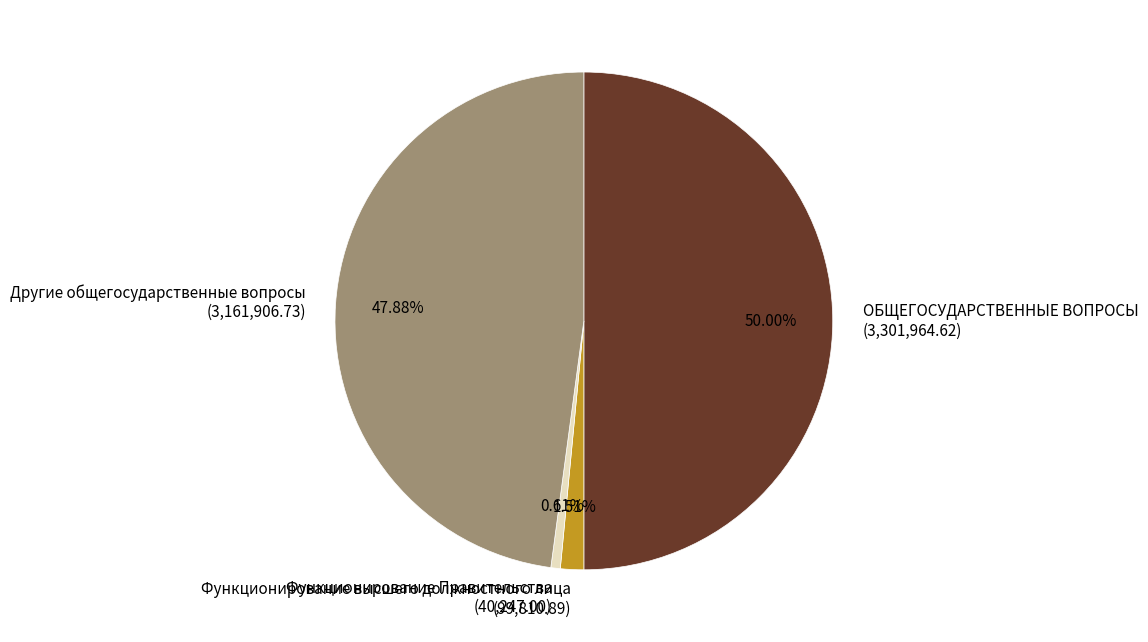

The Другие общегосударственные вопросы slice represents 48% of the pie. True or false?

True